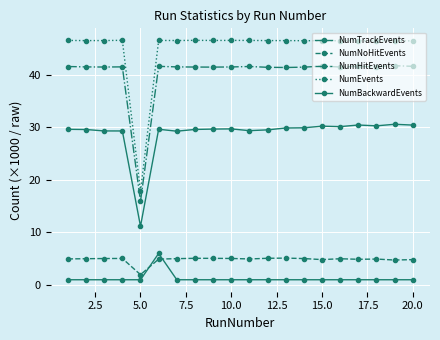

Which series has the largest total across all categories?

NumEvents